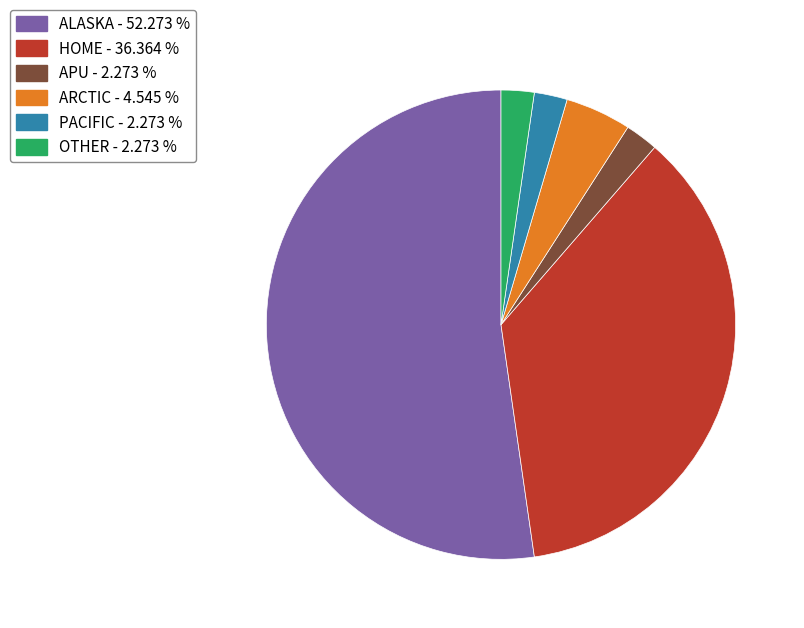

Does any single category account for the majority?

Yes